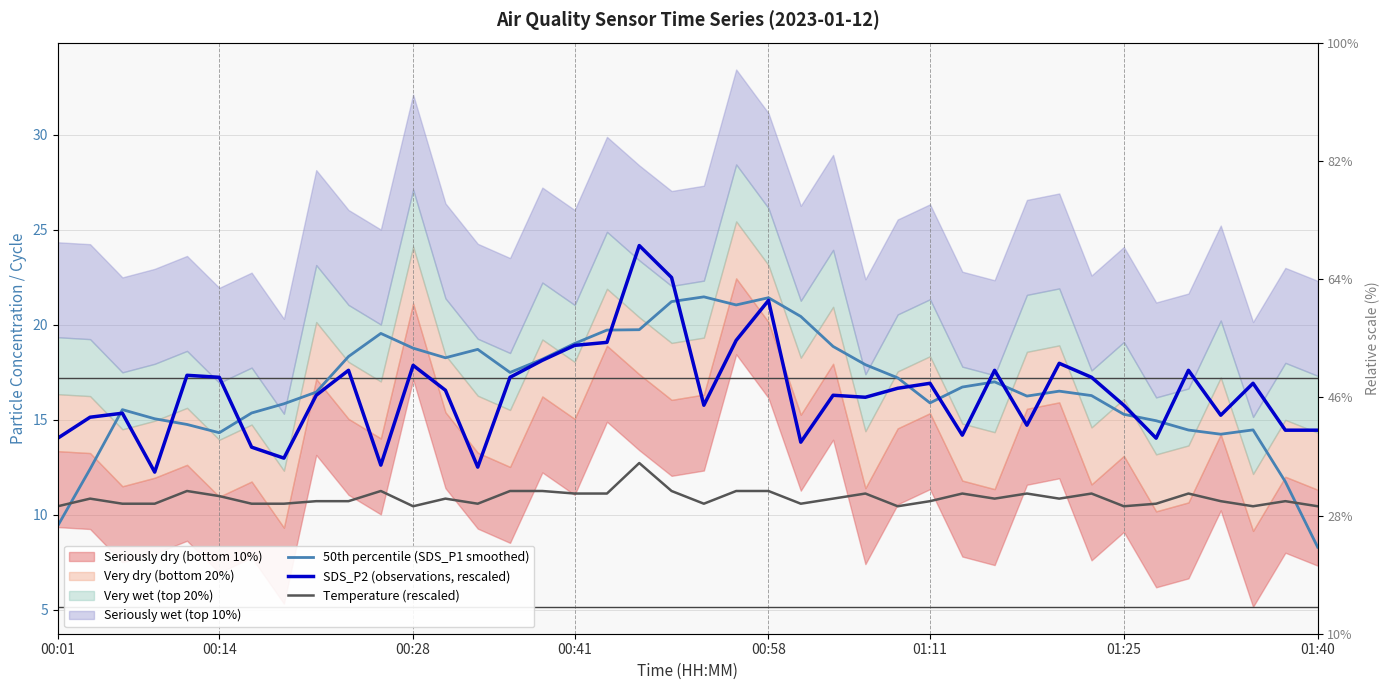

Is the value of 50th percentile (SDS_P1 smoothed) at 25 greater than the value of SDS_P2 (observations, rescaled) at 23?

Yes